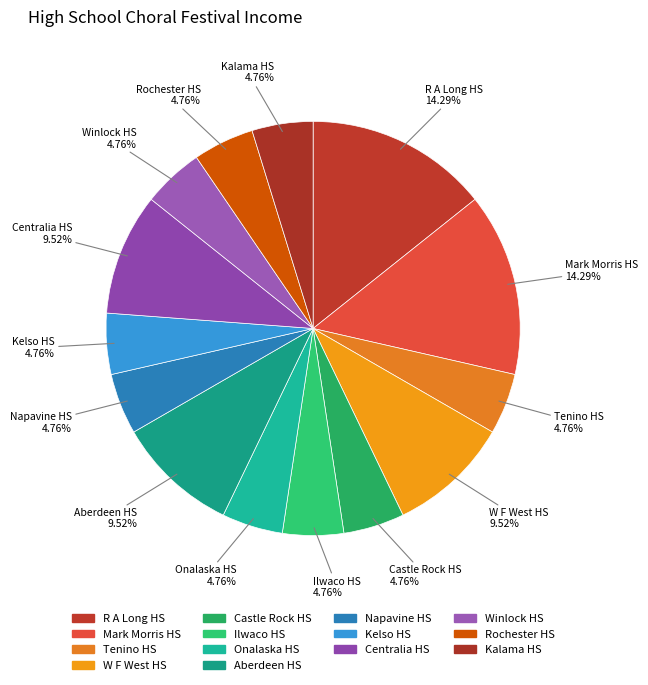

What percentage is the Tenino HS slice, to the nearest percent?

5%